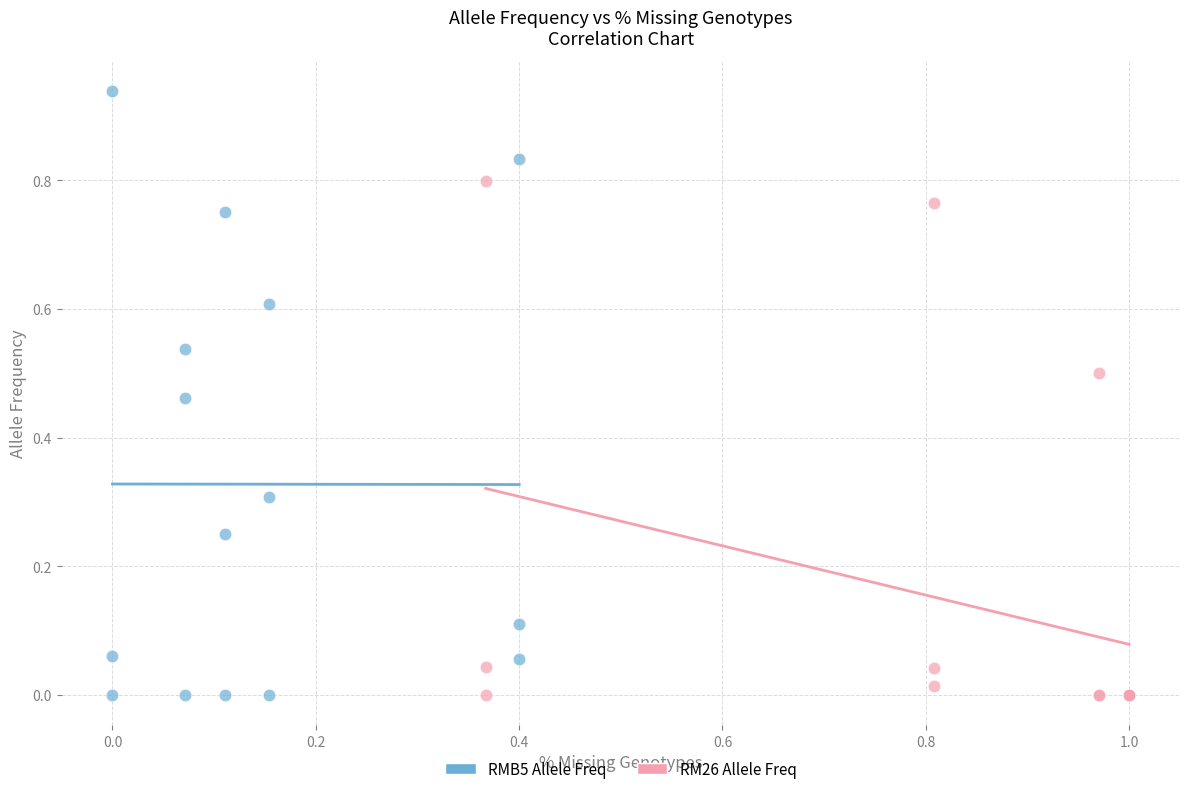

Which series has the widest spread of Y values?

RMB5 Allele Freq